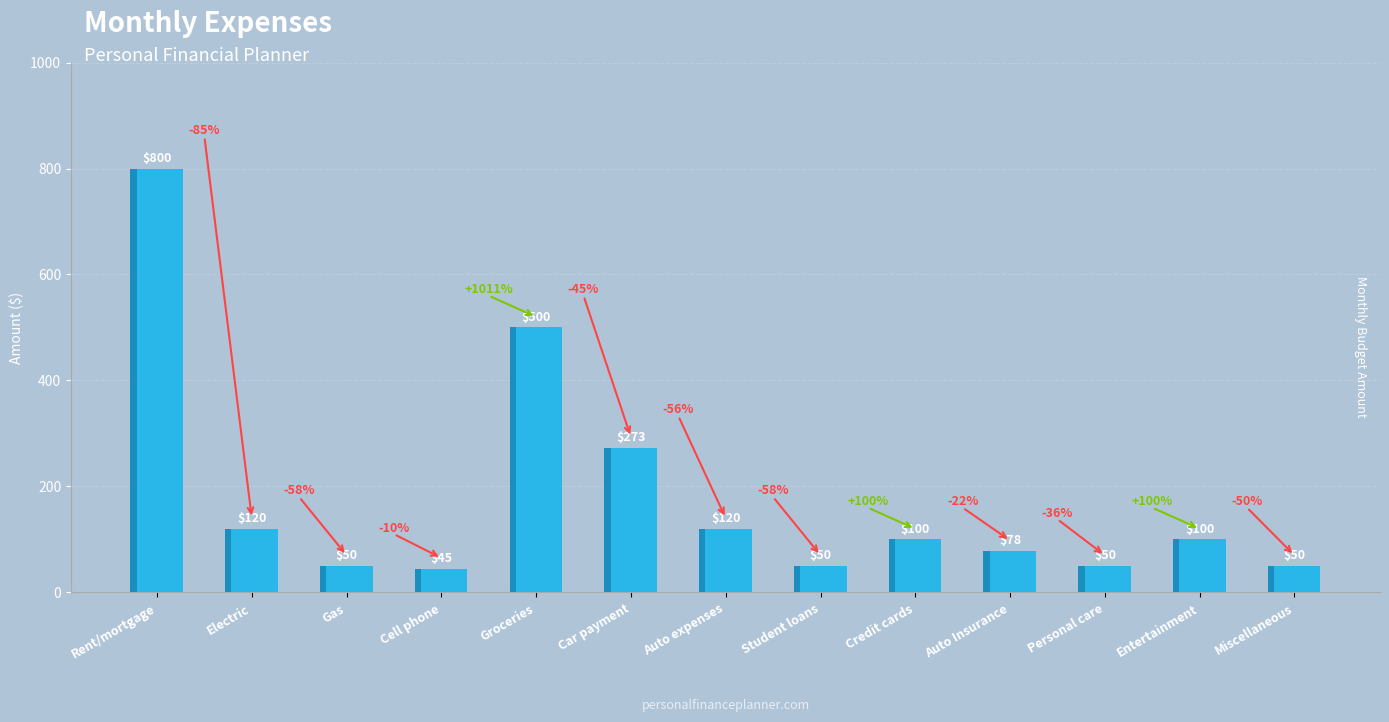

What position from the left is Student loans?

8